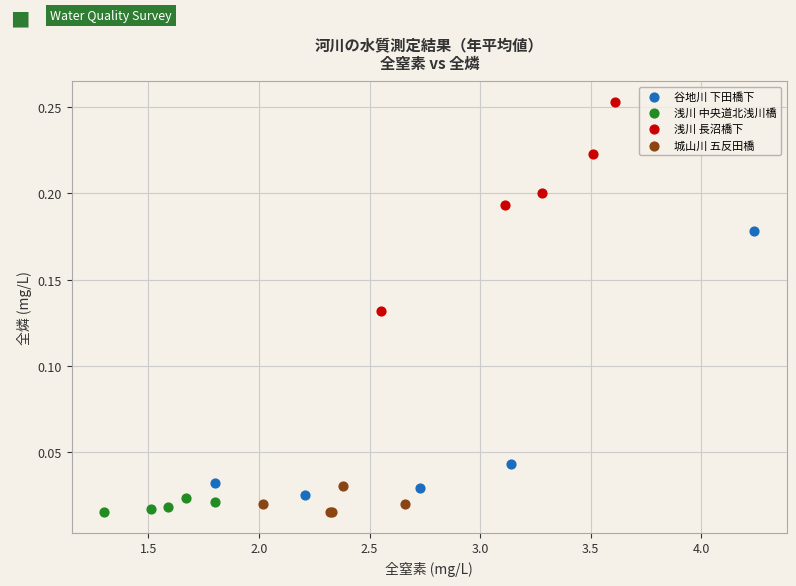

What are all the series names shown in the legend?

谷地川 下田橋下, 浅川 中央道北浅川橋, 浅川 長沼橋下, 城山川 五反田橋